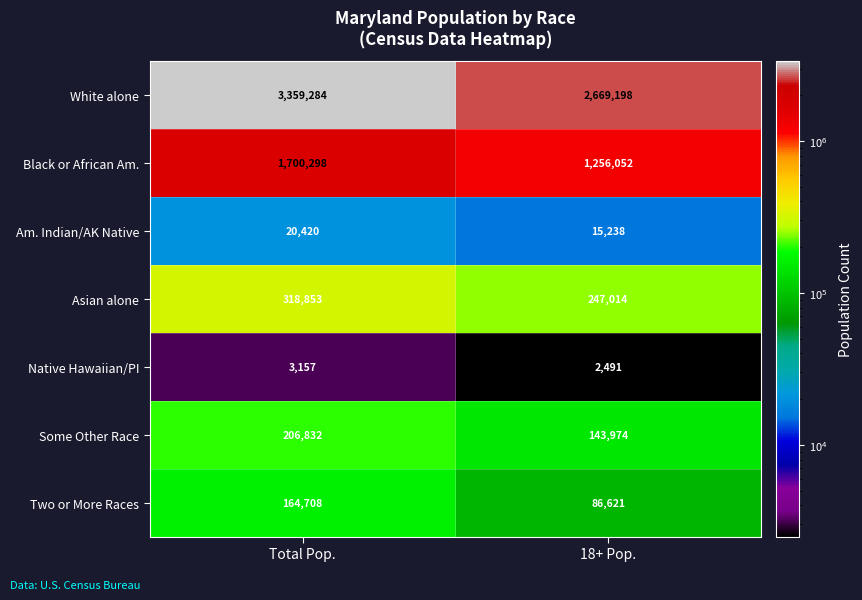

What is the spread (max minus min) of values at Total Pop.?

3356127